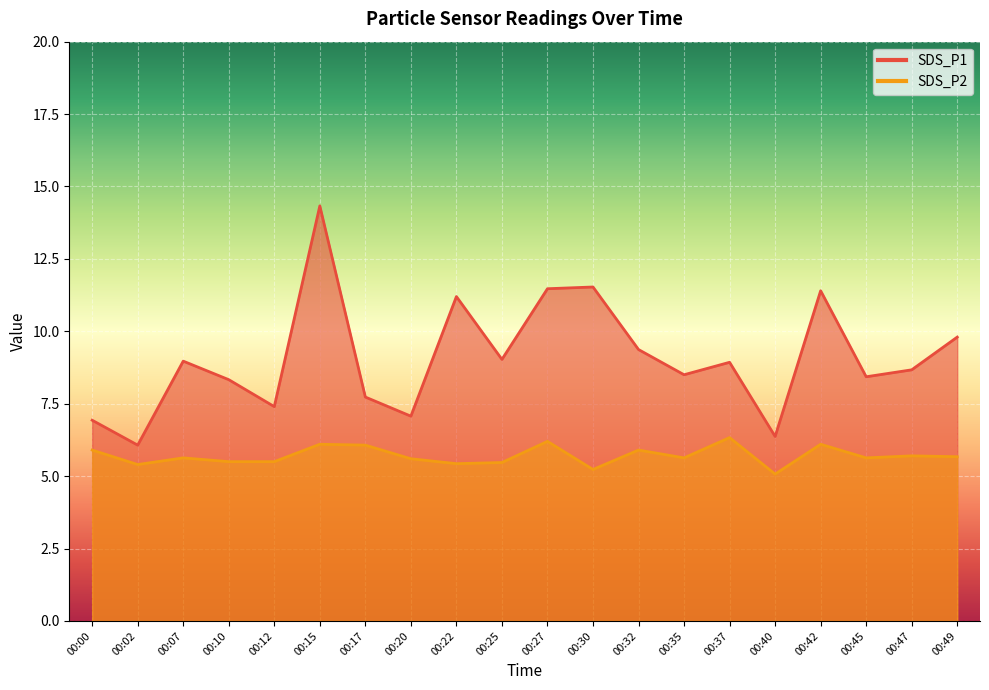

Reading left to right, transcribe all the data shown in this chart.

SDS_P1: 6.9	6.1	9.0	8.3	7.4	14.3	7.7	7.1	11.2	9.0	11.5	11.5	9.4	8.5	8.9	6.4	11.4	8.4	8.7	9.8
SDS_P2: 5.9	5.4	5.6	5.5	5.5	6.1	6.1	5.6	5.4	5.5	6.2	5.2	5.9	5.6	6.3	5.1	6.1	5.6	5.7	5.7